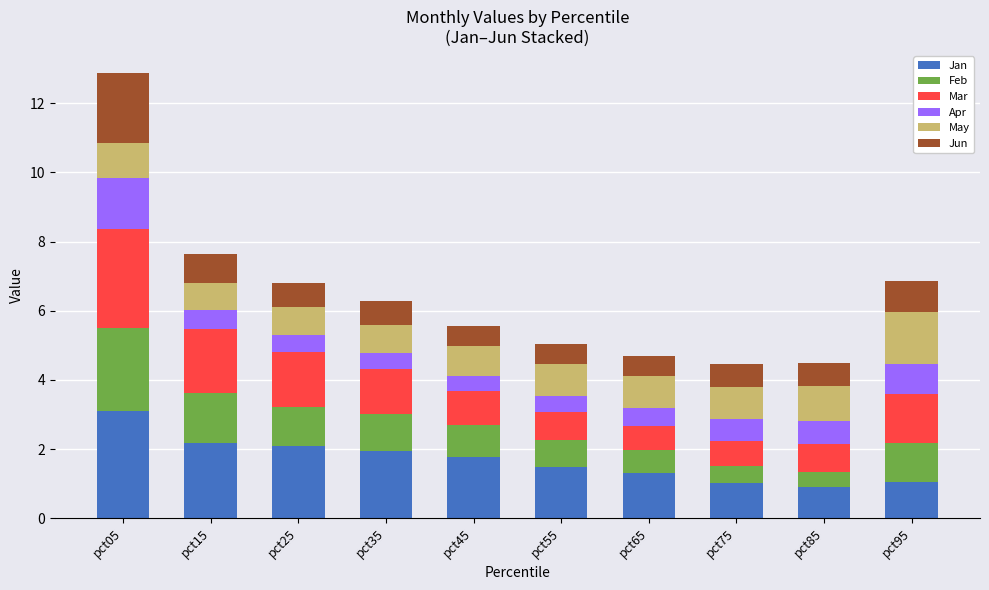

How many categories are shown in the chart?

10